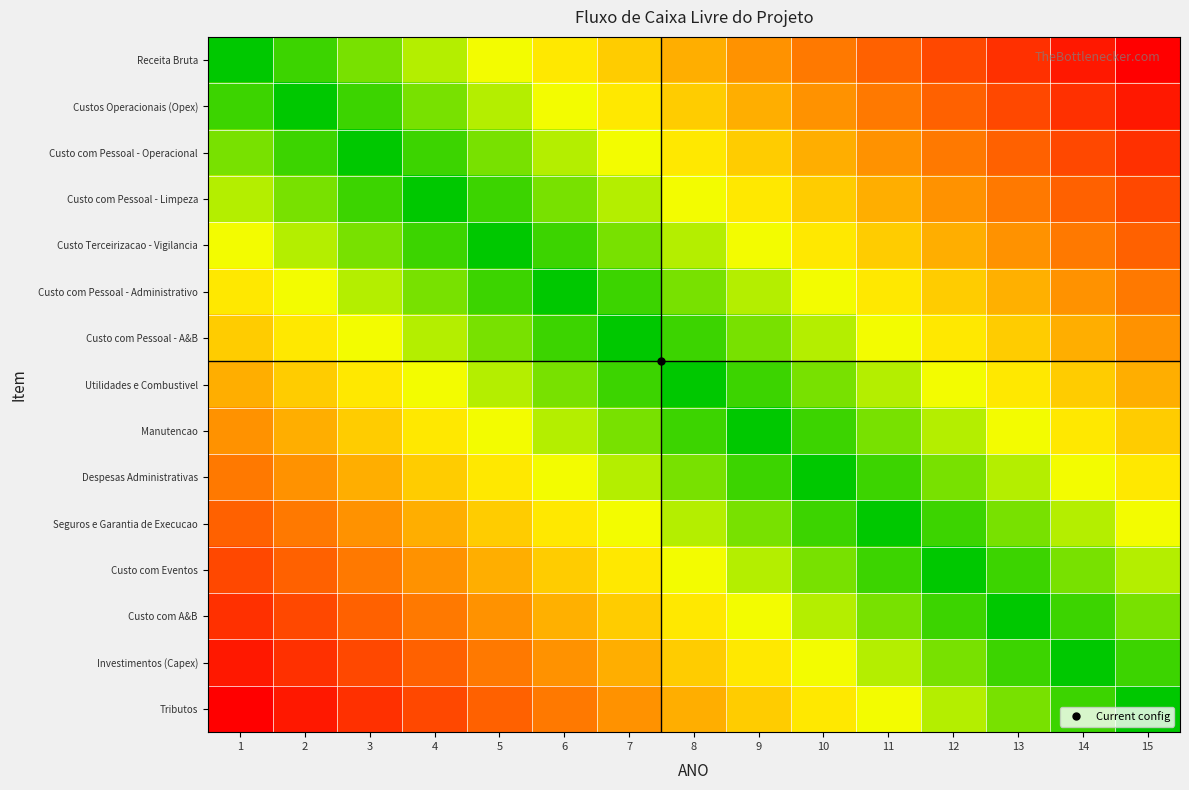

Reading left to right, list all the values displayed in this chart.

Receita Bruta: 1=0.0	2=0.1	3=0.1	4=0.2	5=0.3	6=0.4	7=0.4	8=0.5	9=0.6	10=0.6	11=0.7	12=0.8	13=0.9	14=0.9	15=1.0
Custos Operacionais (Opex): 1=0.1	2=0.0	3=0.1	4=0.1	5=0.2	6=0.3	7=0.4	8=0.4	9=0.5	10=0.6	11=0.6	12=0.7	13=0.8	14=0.9	15=0.9
Custo com Pessoal - Operacional: 1=0.1	2=0.1	3=0.0	4=0.1	5=0.1	6=0.2	7=0.3	8=0.4	9=0.4	10=0.5	11=0.6	12=0.6	13=0.7	14=0.8	15=0.9
Custo com Pessoal - Limpeza: 1=0.2	2=0.1	3=0.1	4=0.0	5=0.1	6=0.1	7=0.2	8=0.3	9=0.4	10=0.4	11=0.5	12=0.6	13=0.6	14=0.7	15=0.8
Custo Terceirizacao - Vigilancia: 1=0.3	2=0.2	3=0.1	4=0.1	5=0.0	6=0.1	7=0.1	8=0.2	9=0.3	10=0.4	11=0.4	12=0.5	13=0.6	14=0.6	15=0.7
Custo com Pessoal - Administrativo: 1=0.4	2=0.3	3=0.2	4=0.1	5=0.1	6=0.0	7=0.1	8=0.1	9=0.2	10=0.3	11=0.4	12=0.4	13=0.5	14=0.6	15=0.6
Custo com Pessoal - A&B: 1=0.4	2=0.4	3=0.3	4=0.2	5=0.1	6=0.1	7=0.0	8=0.1	9=0.1	10=0.2	11=0.3	12=0.4	13=0.4	14=0.5	15=0.6
Utilidades e Combustivel: 1=0.5	2=0.4	3=0.4	4=0.3	5=0.2	6=0.1	7=0.1	8=0.0	9=0.1	10=0.1	11=0.2	12=0.3	13=0.4	14=0.4	15=0.5
Manutencao: 1=0.6	2=0.5	3=0.4	4=0.4	5=0.3	6=0.2	7=0.1	8=0.1	9=0.0	10=0.1	11=0.1	12=0.2	13=0.3	14=0.4	15=0.4
Despesas Administrativas: 1=0.6	2=0.6	3=0.5	4=0.4	5=0.4	6=0.3	7=0.2	8=0.1	9=0.1	10=0.0	11=0.1	12=0.1	13=0.2	14=0.3	15=0.4
Seguros e Garantia de Execucao: 1=0.7	2=0.6	3=0.6	4=0.5	5=0.4	6=0.4	7=0.3	8=0.2	9=0.1	10=0.1	11=0.0	12=0.1	13=0.1	14=0.2	15=0.3
Custo com Eventos: 1=0.8	2=0.7	3=0.6	4=0.6	5=0.5	6=0.4	7=0.4	8=0.3	9=0.2	10=0.1	11=0.1	12=0.0	13=0.1	14=0.1	15=0.2
Custo com A&B: 1=0.9	2=0.8	3=0.7	4=0.6	5=0.6	6=0.5	7=0.4	8=0.4	9=0.3	10=0.2	11=0.1	12=0.1	13=0.0	14=0.1	15=0.1
Investimentos (Capex): 1=0.9	2=0.9	3=0.8	4=0.7	5=0.6	6=0.6	7=0.5	8=0.4	9=0.4	10=0.3	11=0.2	12=0.1	13=0.1	14=0.0	15=0.1
Tributos: 1=1.0	2=0.9	3=0.9	4=0.8	5=0.7	6=0.6	7=0.6	8=0.5	9=0.4	10=0.4	11=0.3	12=0.2	13=0.1	14=0.1	15=0.0